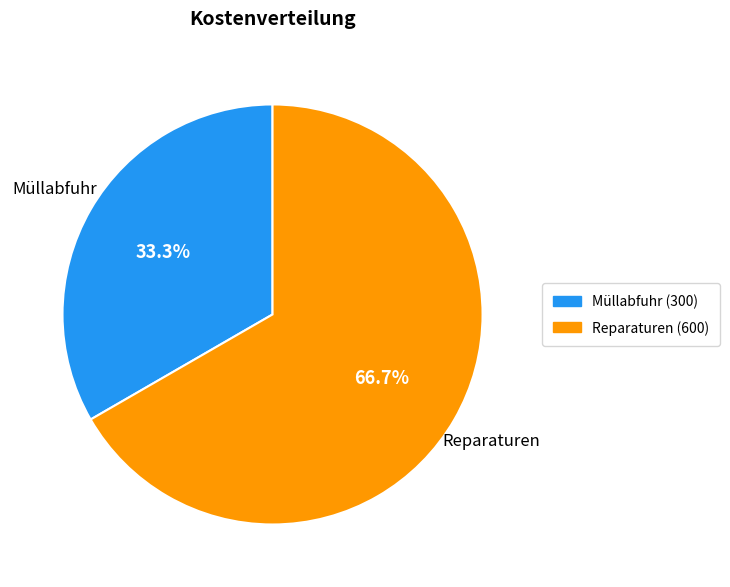

To the nearest percent, what is the average slice percentage?

50%